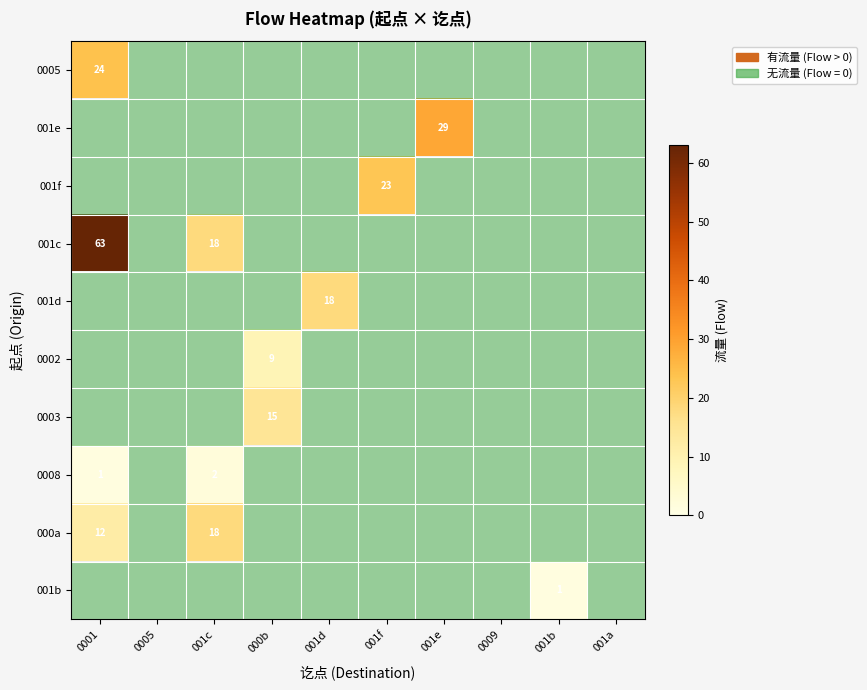

Rank the categories by 0005 value from highest to lowest.

0001, 0005, 001c, 000b, 001d, 001f, 001e, 0009, 001b, 001a